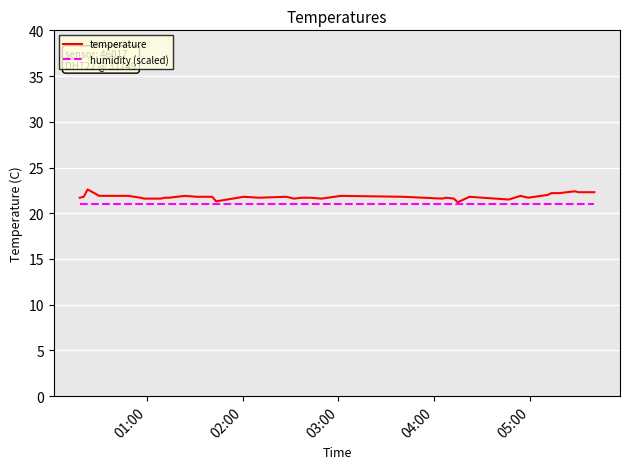

What is the highest value of the humidity (scaled) series?

21.0